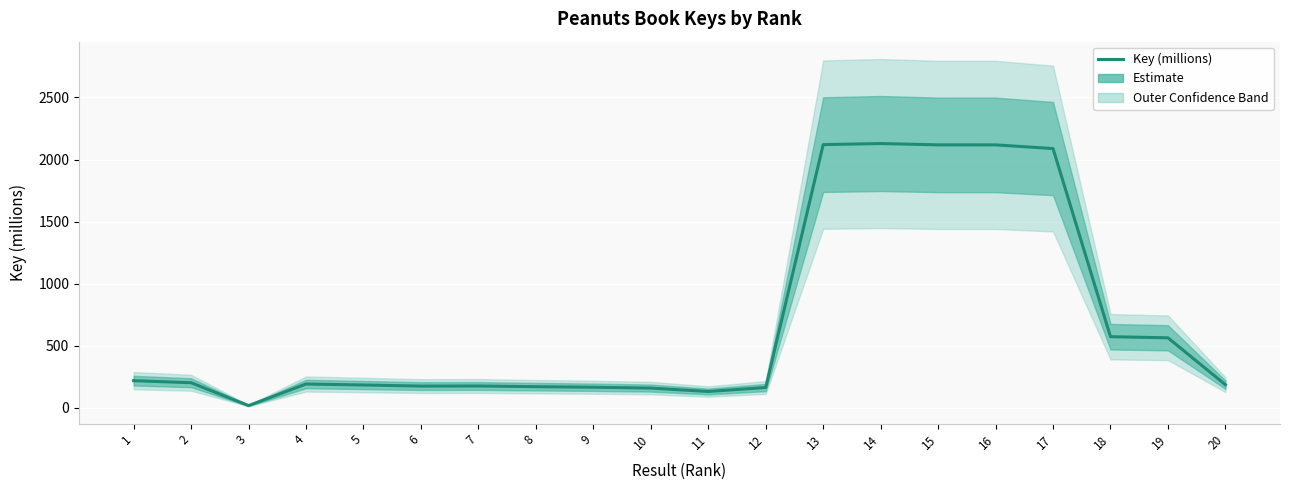

The value at 7 is 301.1. True or false?

False